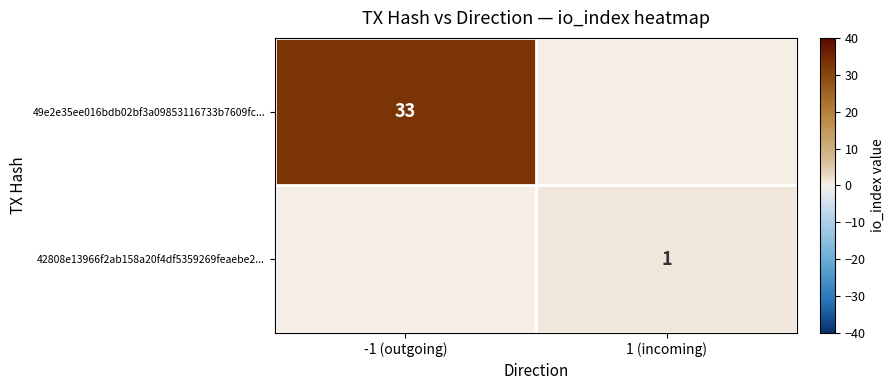

The value of 42808e13966f2ab158a20f4df5359269feaebe2... at 1 (incoming) is 1. True or false?

True